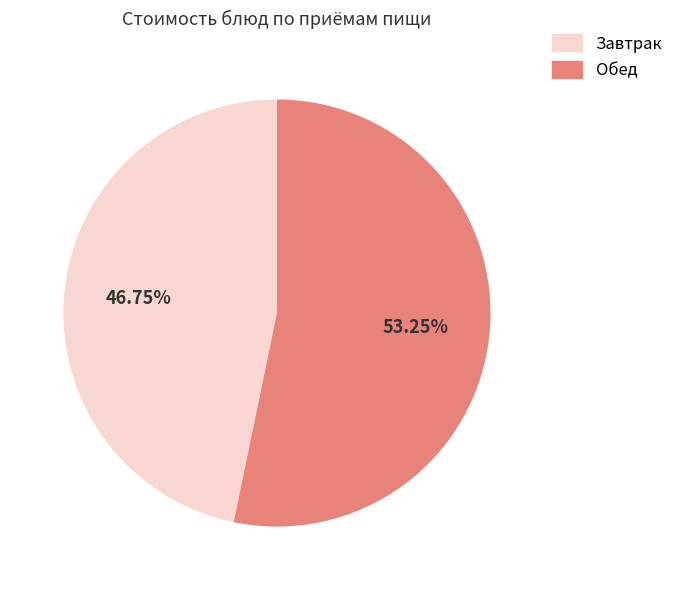

Approximately how many times larger is the value at Завтрак compared to Обед?

0.9